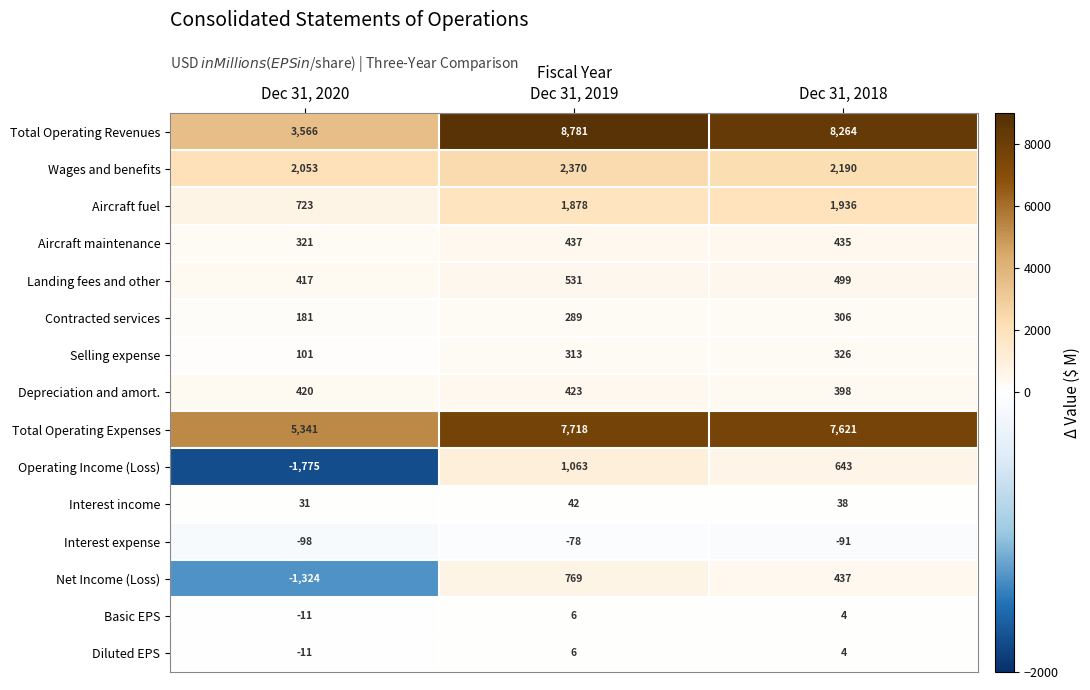

How many Net Income (Loss) values are between -1324 and 769?

3